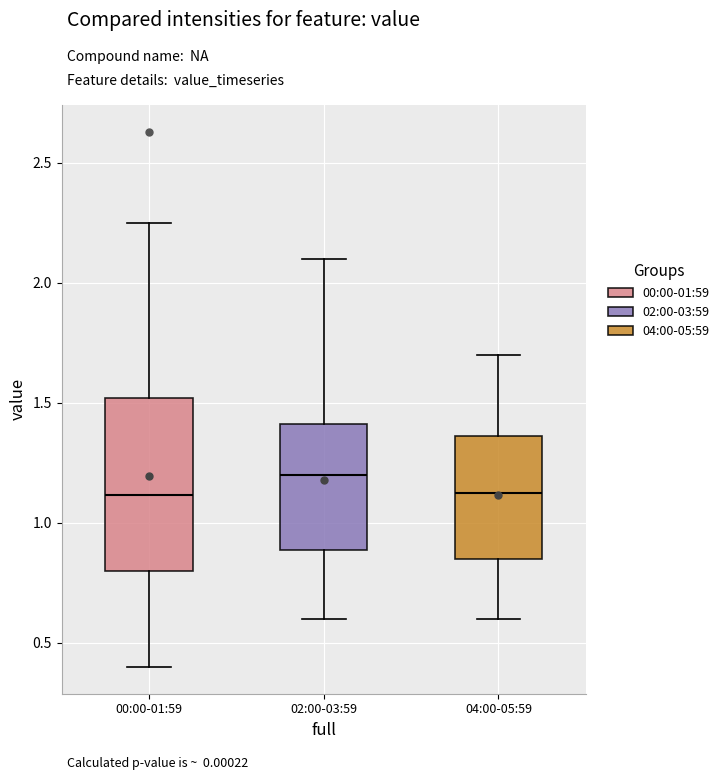

Comparing the boxes themselves (not the whiskers), which one is the tallest?

00:00-01:59